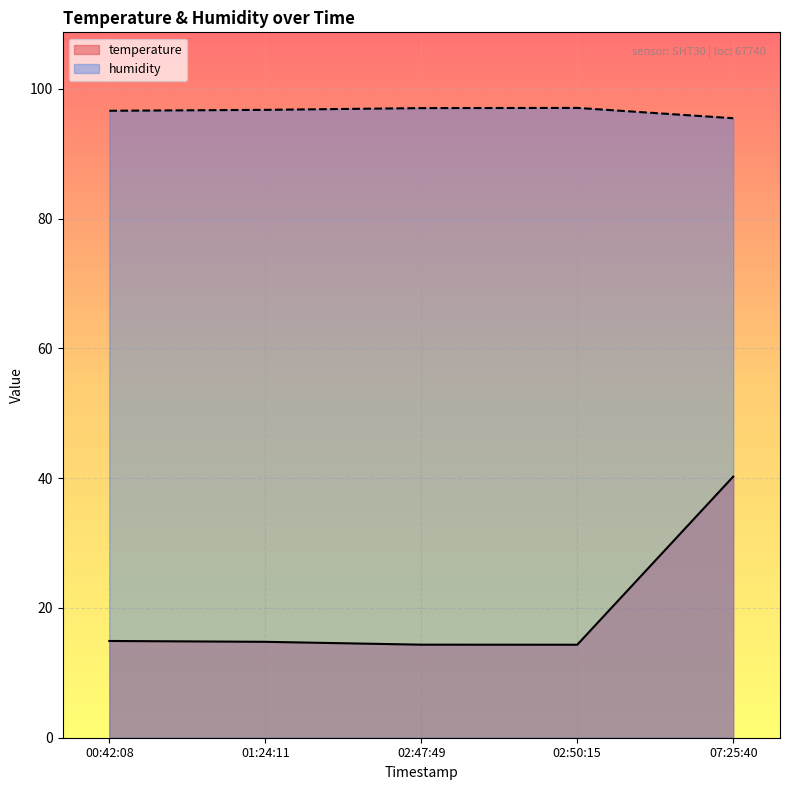

True or false: humidity and temperature cross at least once.

False